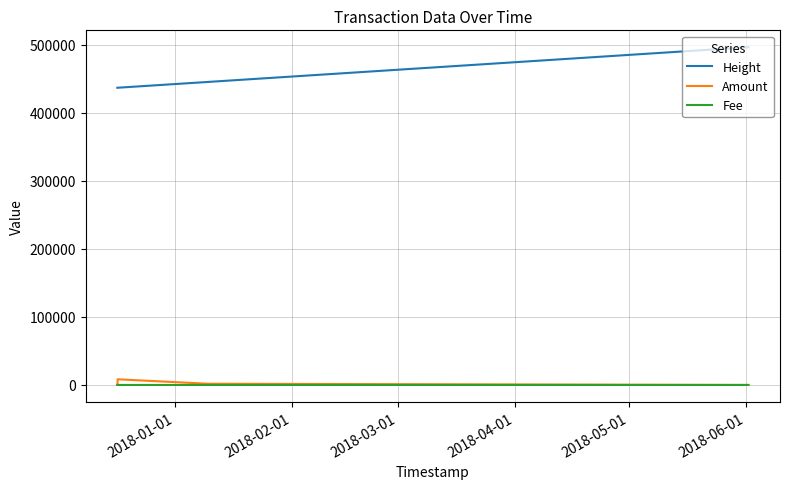

Count the number of categories in the chart.

5